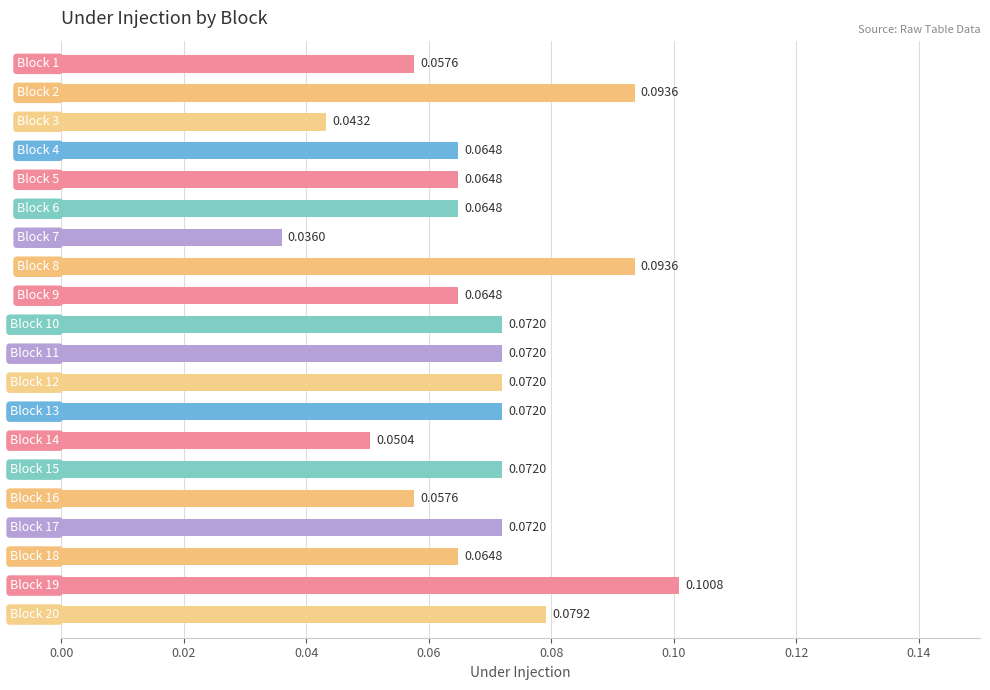

Does the chart contain any negative values?

No